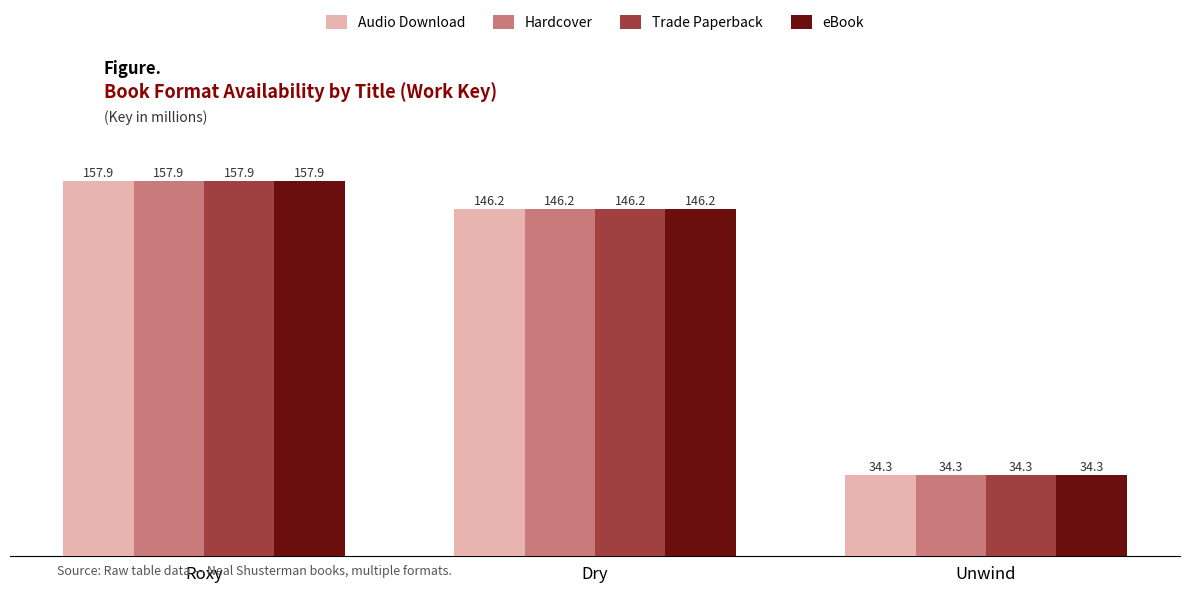

What is the label of the 1st bar from the right?

Unwind